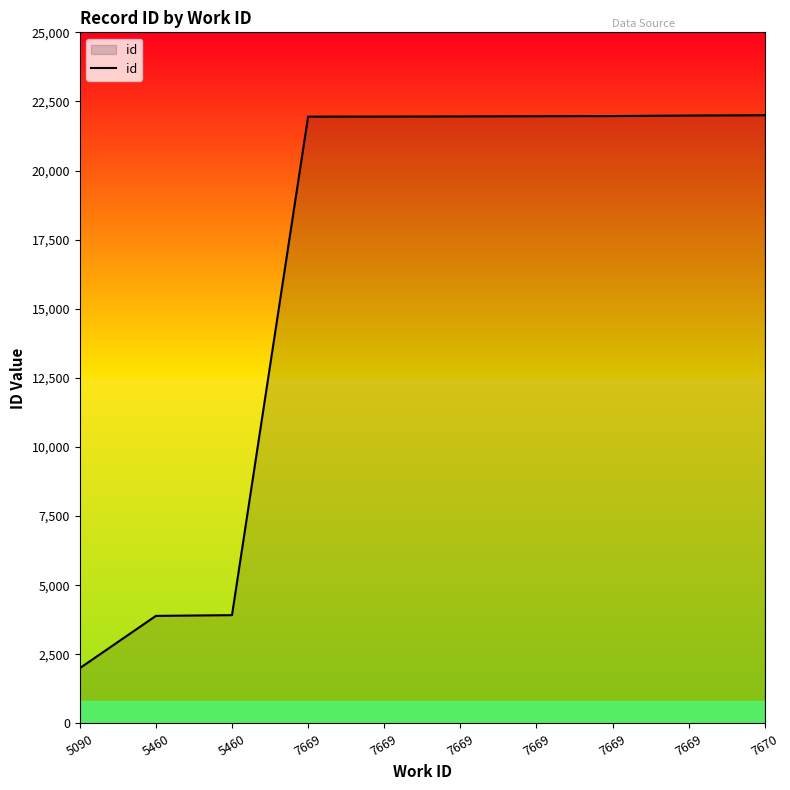

What is the change in value from 5090 to 7669?

+19950.8